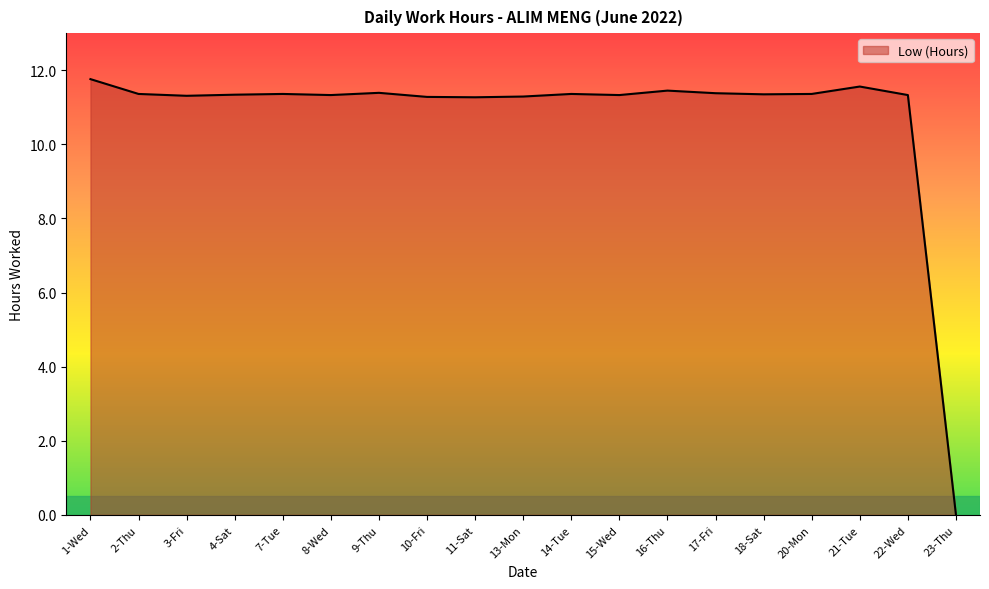

Is it true that the value at 9-Thu is 19.8?

False